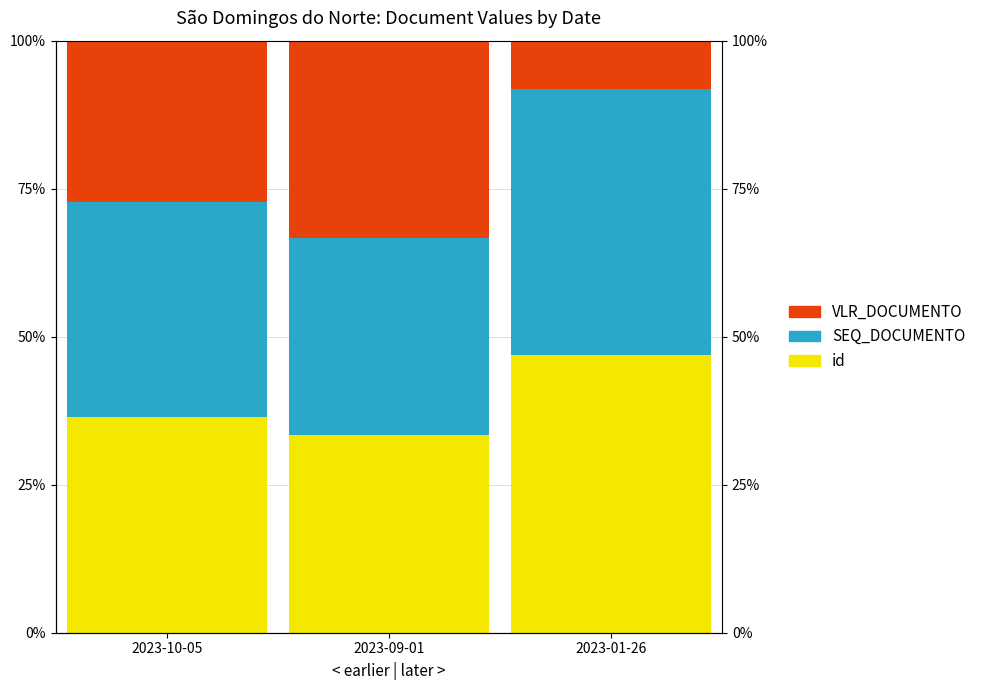

Rank the categories by VLR_DOCUMENTO (Black) value from highest to lowest.

2023-09-01, 2023-10-05, 2023-01-26